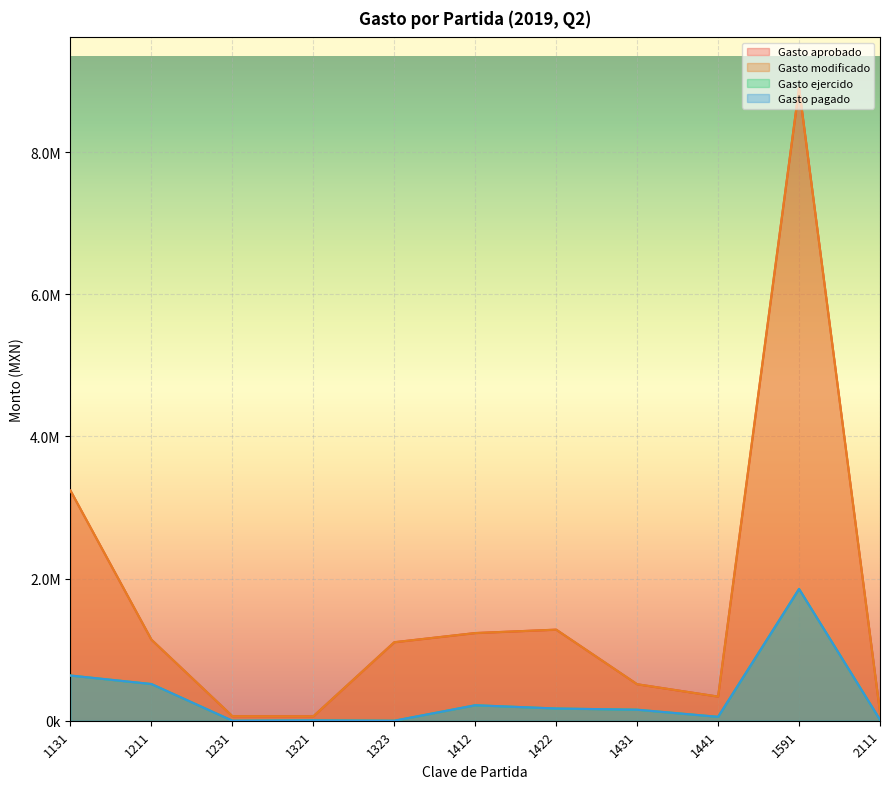

Where is the first local maximum for Gasto aprobado?

1422